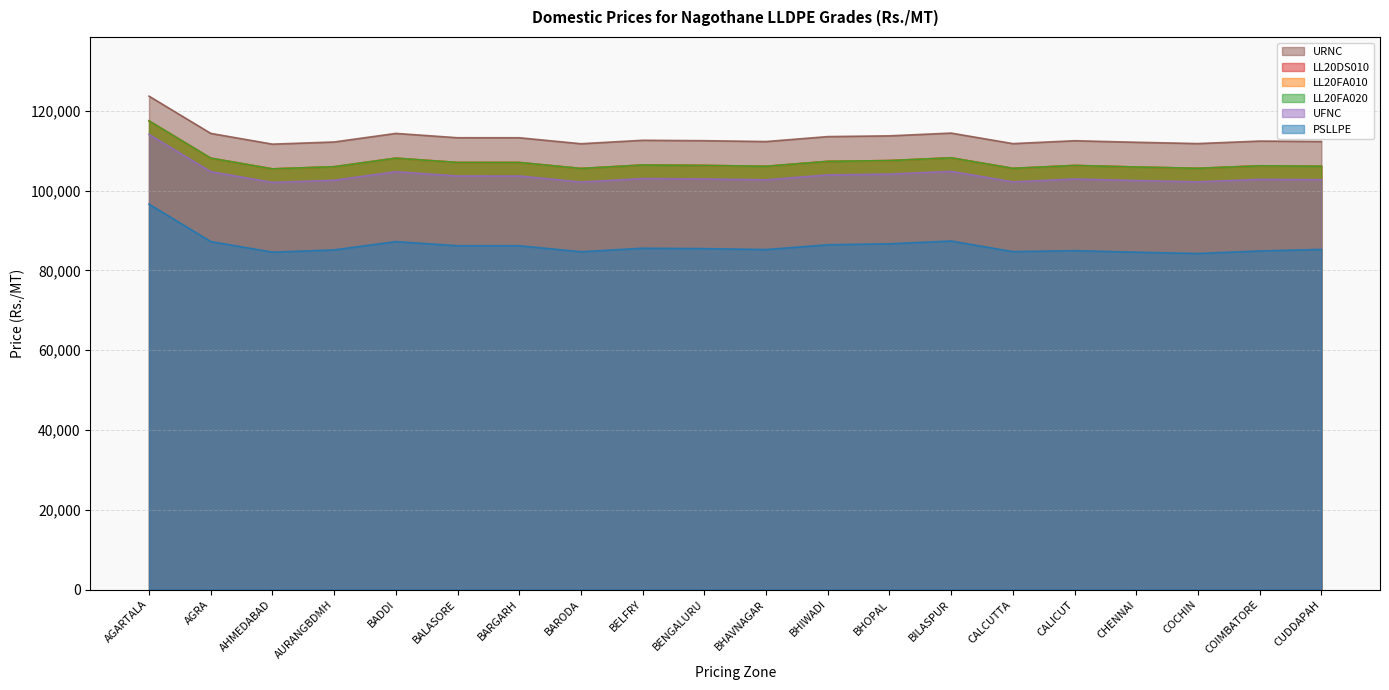

At which category does PSLLPE reach its first local peak?

BADDI